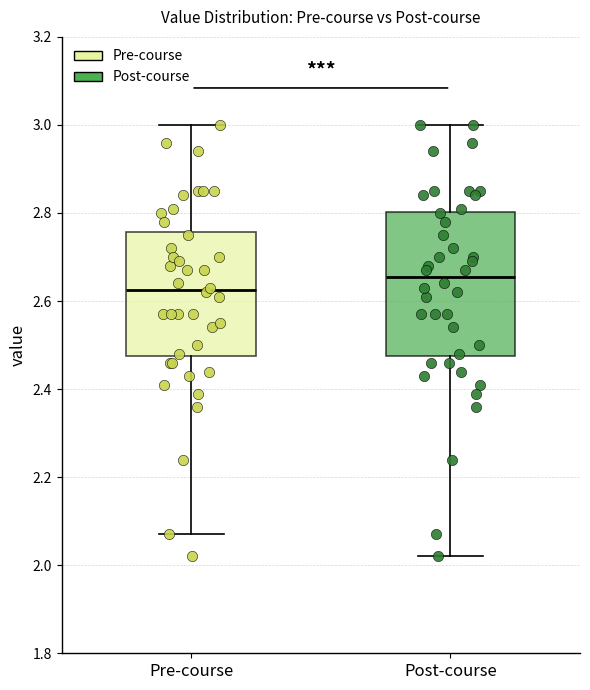

Where does the upper whisker of the box for Pre-course end on the y-axis? The values are not printed on the chart, so give them approximately, as read against the axis.

3.00